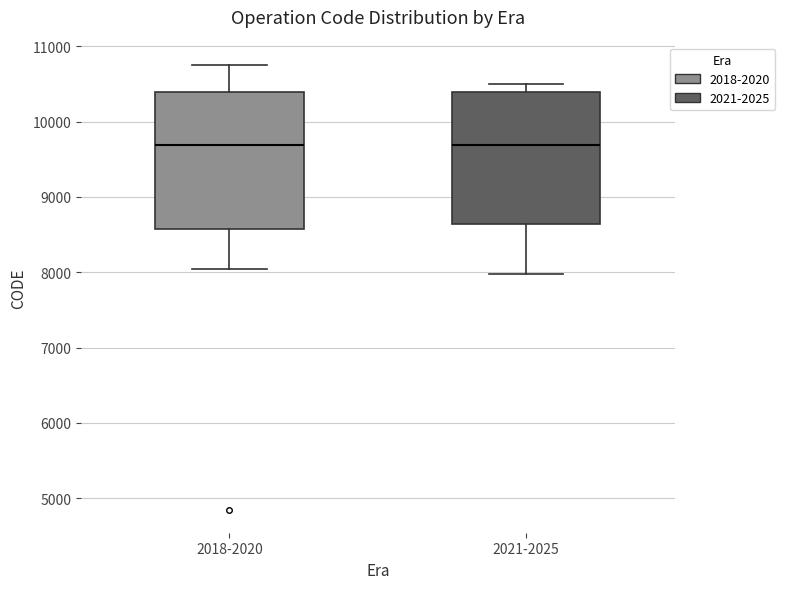

Where does the upper whisker of the box for 2018-2020 end on the y-axis? The values are not printed on the chart, so give them approximately, as read against the axis.

10800